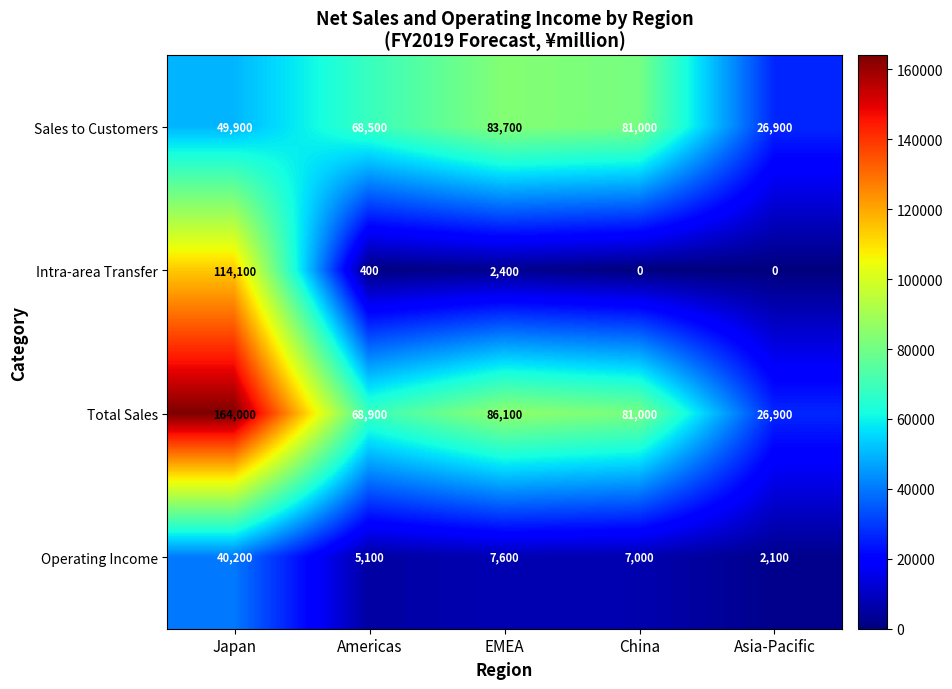

True or false: Operating Income has a value of 2100 at Asia-Pacific.

True